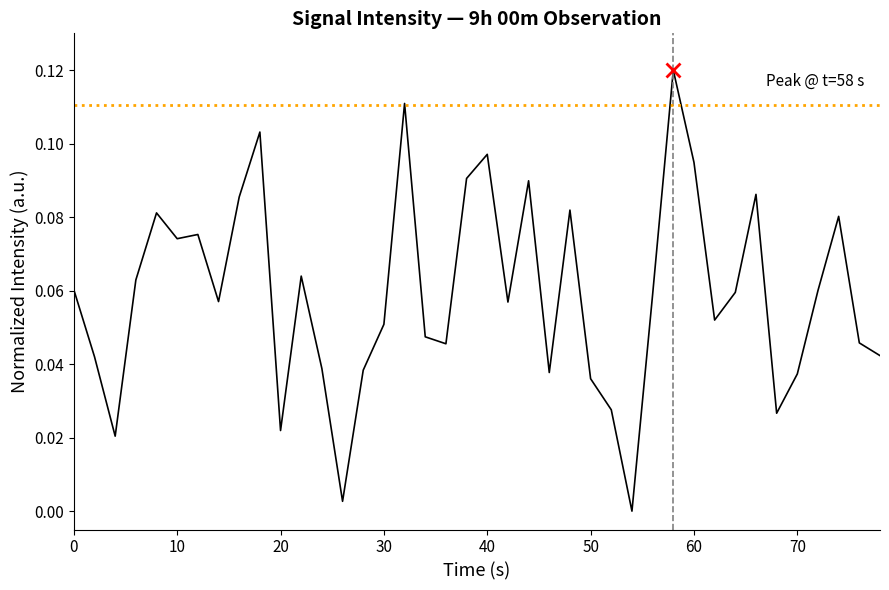

How many lines are shown in the chart?

1